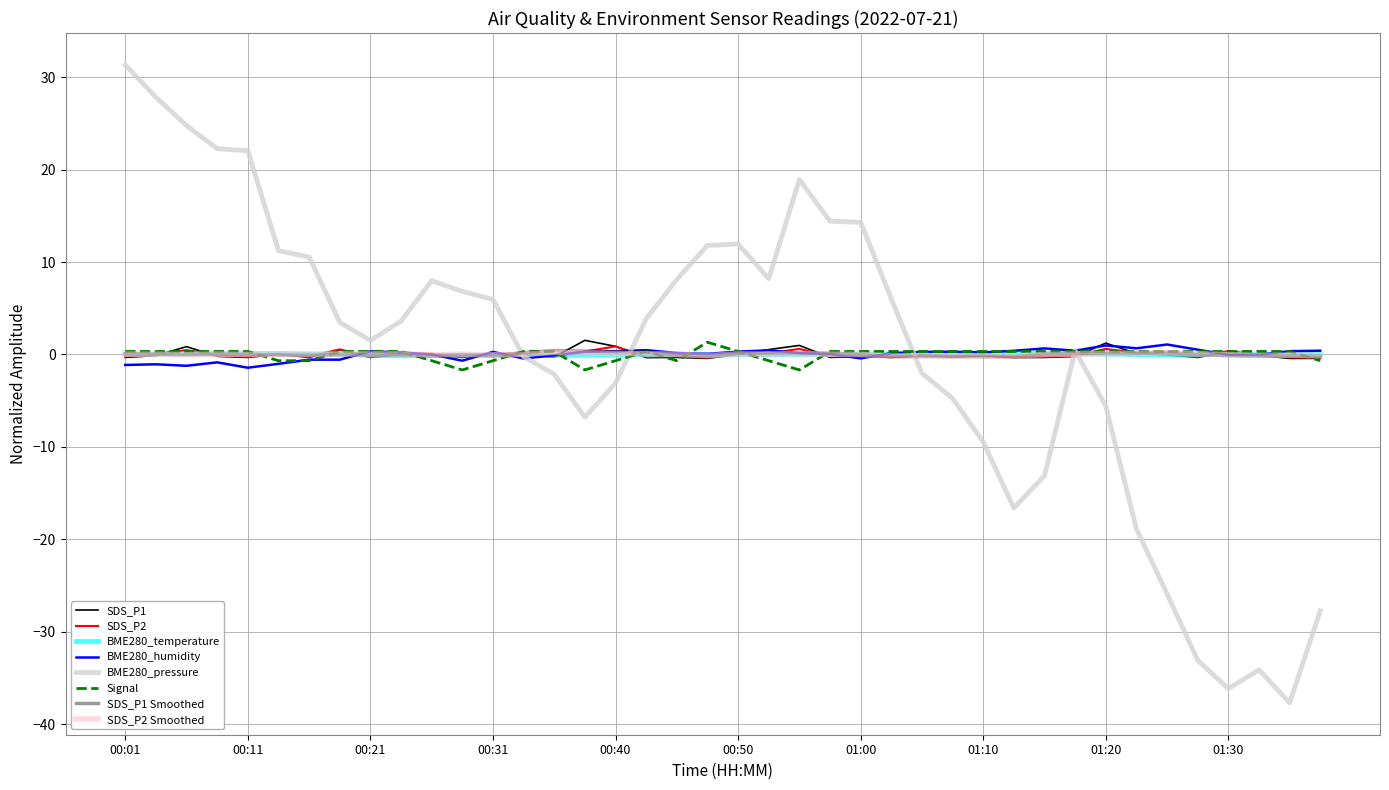

How many distinct data groups are displayed?

8